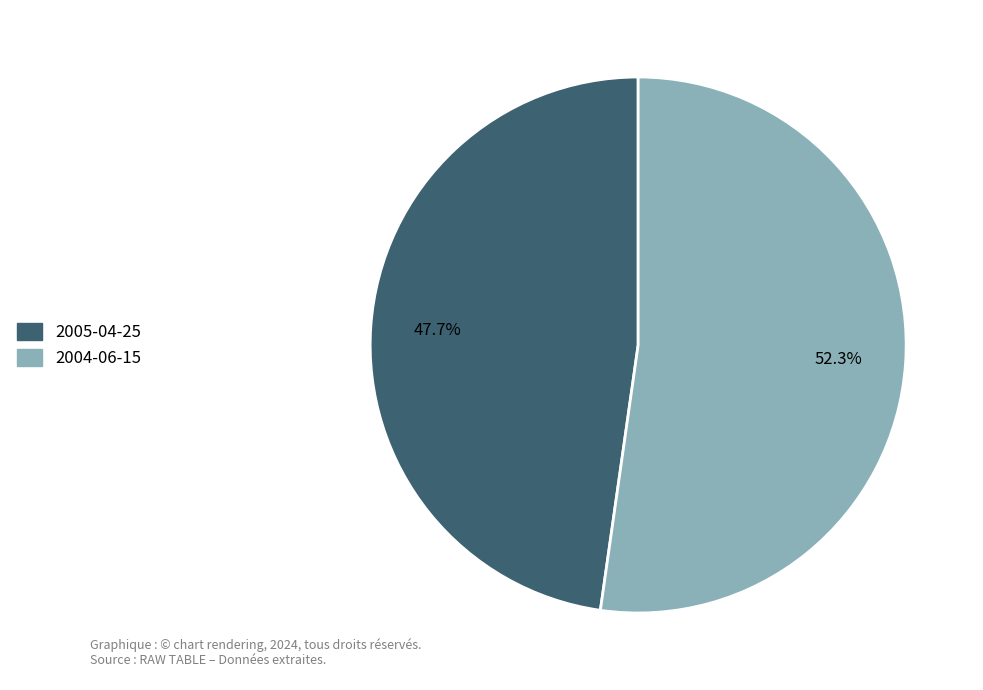

What is the total percentage of 2005-04-25 and 2004-06-15?

100.0%